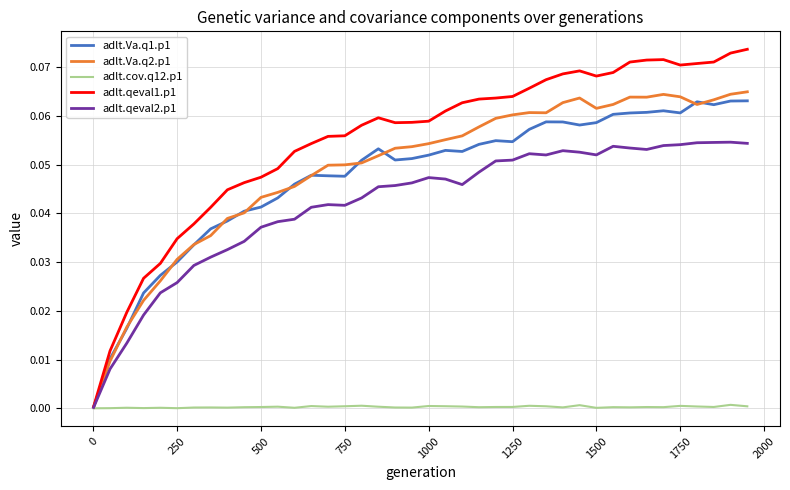

Which series has the largest range (max minus min)?

adlt.qeval1.p1